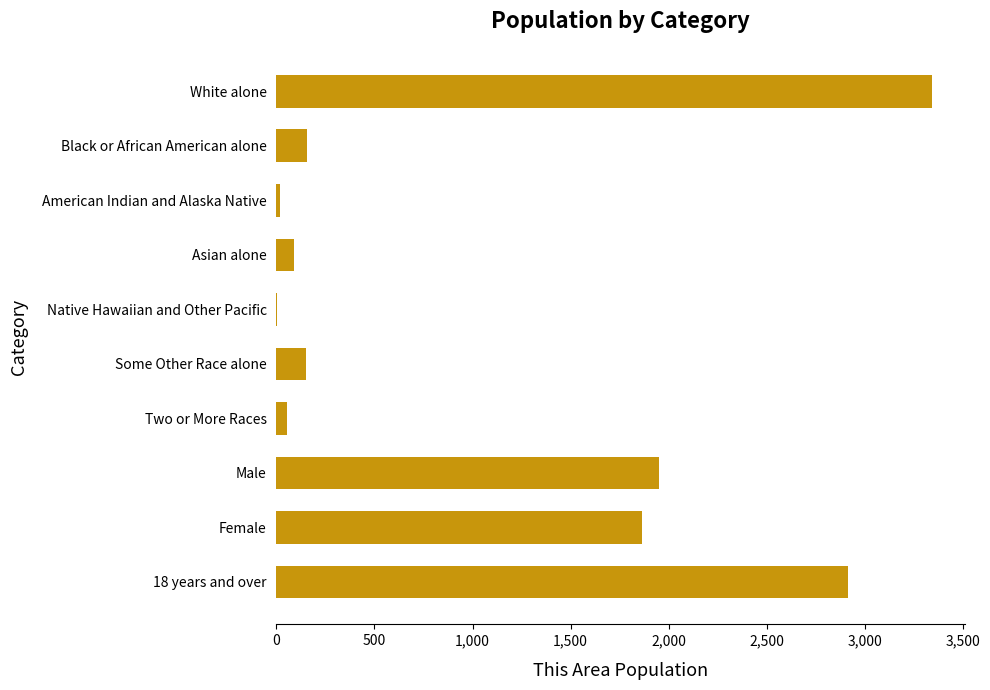

How many distinct data groups are displayed?

1